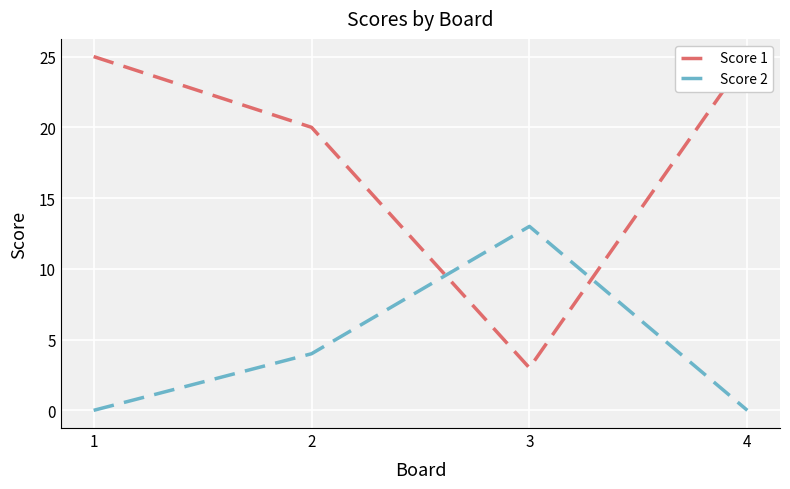

How many series are shown in this chart?

2